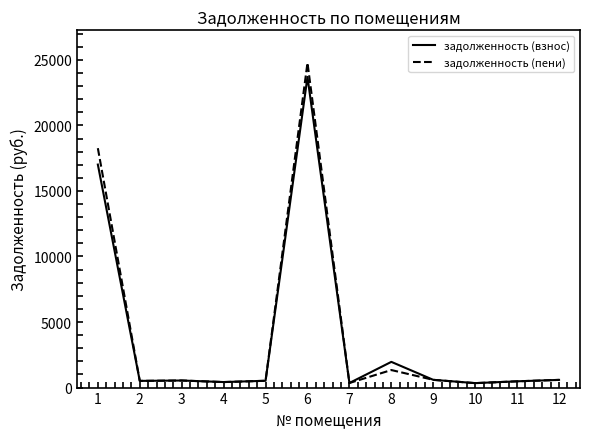

Is it true that задолженность (пени) equals 519.2 at 5?

True